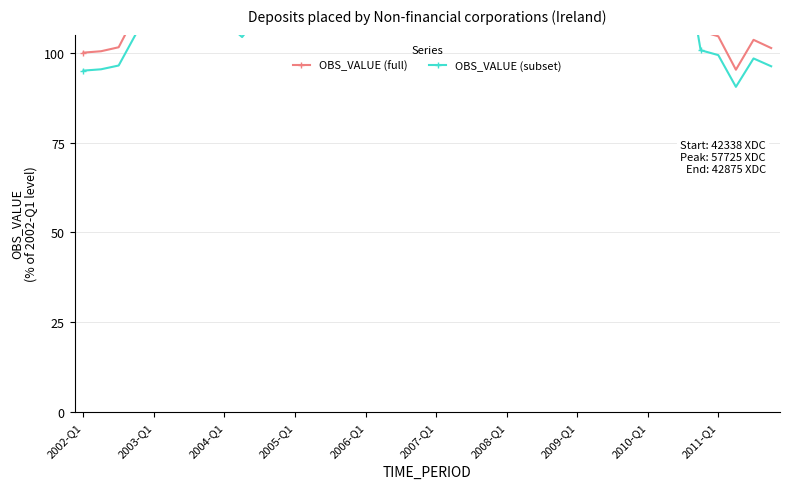

True or false: OBS_VALUE (full) has more than 0 points higher than both neighbors.

True